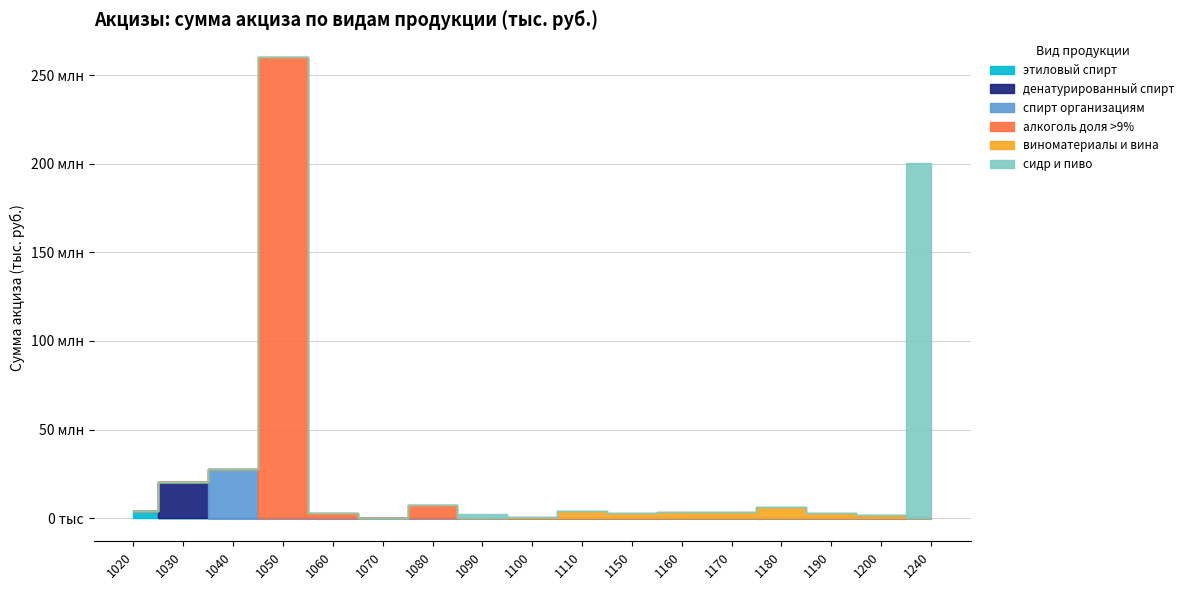

What is the spread (max minus min) of values at 1040?

27670453